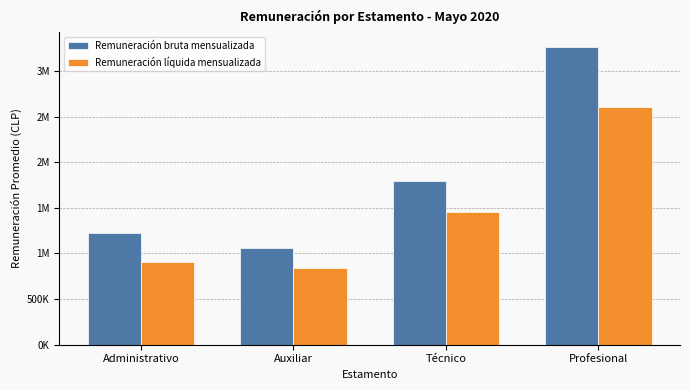

Are the bars grouped side by side (vs. stacked)?

Yes